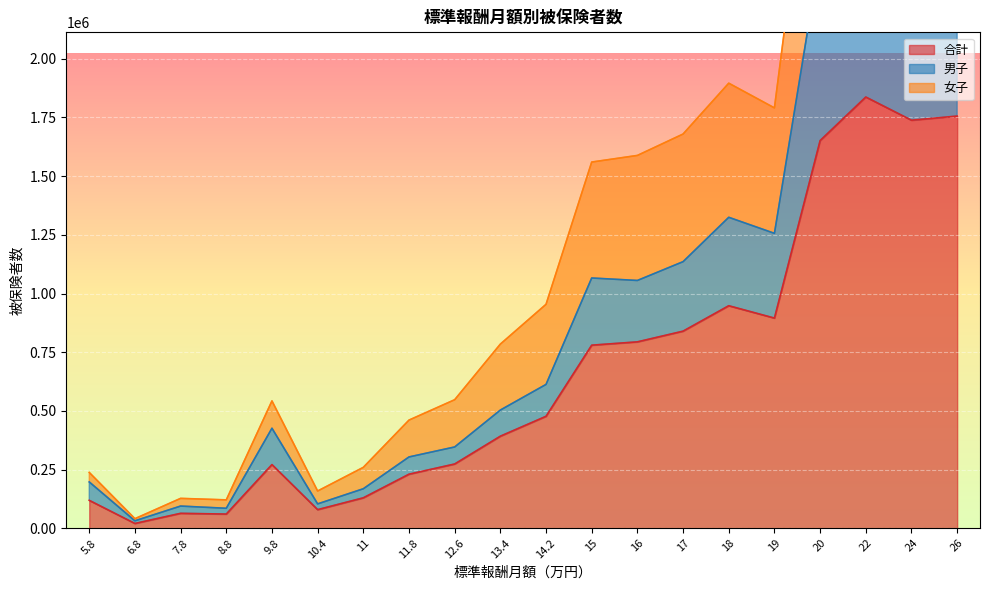

The value of 合計 at 13.4 is 392289. True or false?

True